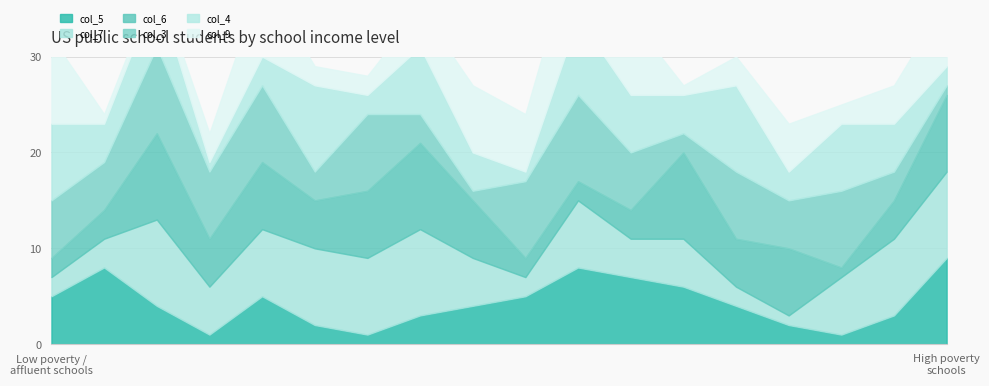

Reading left to right, what are all the values shown in this chart?

col_5: 5	8	4	1	5	2	1	3	4	5	8	7	6	4	2	1	3	9
col_7: 2	3	9	5	7	8	8	9	5	2	7	4	5	2	1	6	8	9
col_6: 2	3	9	5	7	5	7	9	6	2	2	3	9	5	7	1	4	8
col_3: 6	5	9	7	8	3	8	3	1	8	9	6	2	7	5	8	3	1
col_4: 8	4	6	1	3	9	2	7	4	1	8	6	4	9	3	7	5	2
col_9: 9	1	1	3	8	2	2	4	7	6	9	8	1	3	5	2	4	7